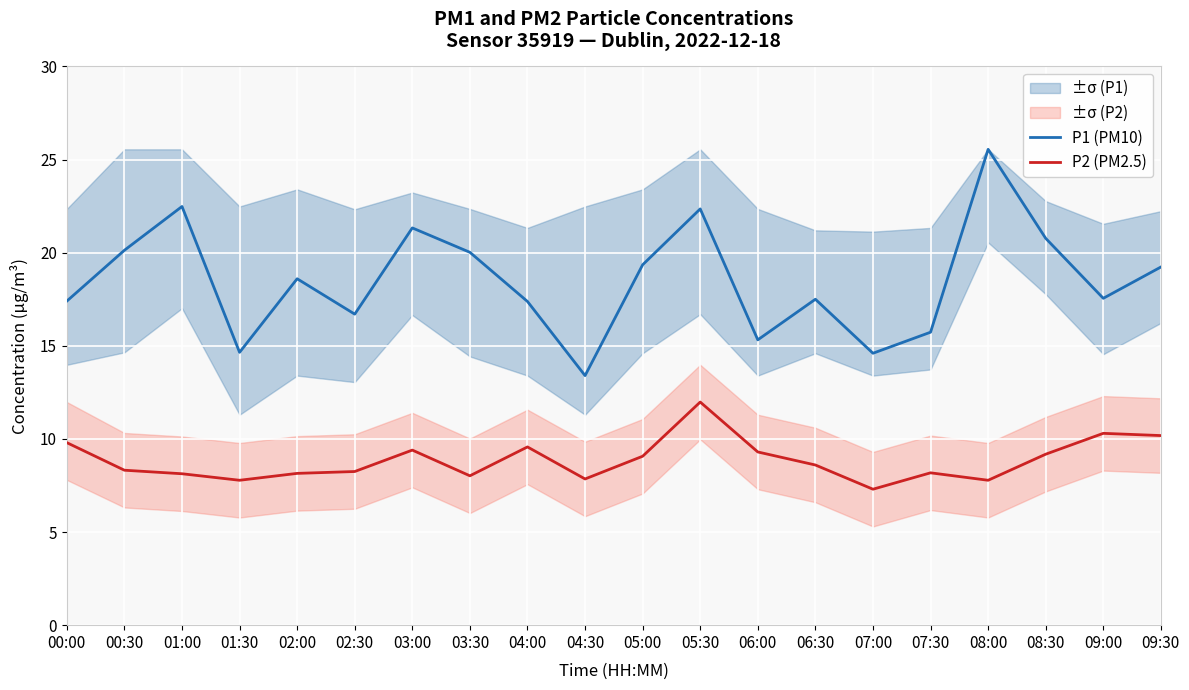

Reading right to left, transcribe all the data shown in this chart.

P1 (PM10): 19.2	17.6	20.8	25.6	15.7	14.6	17.5	15.3	22.4	19.4	13.4	17.4	20.0	21.3	16.7	18.6	14.7	22.5	20.1	17.4
P2 (PM2.5): 10.2	10.3	9.2	7.8	8.2	7.3	8.6	9.3	12.0	9.1	7.8	9.6	8.0	9.4	8.2	8.2	7.8	8.1	8.3	9.8